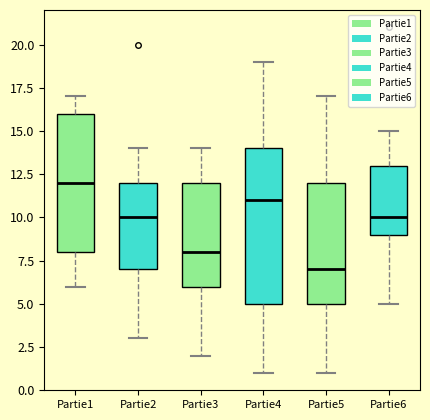

Where does the median line of the box for Partie1 sit on the y-axis? The values are not printed on the chart, so give them approximately, as read against the axis.

12